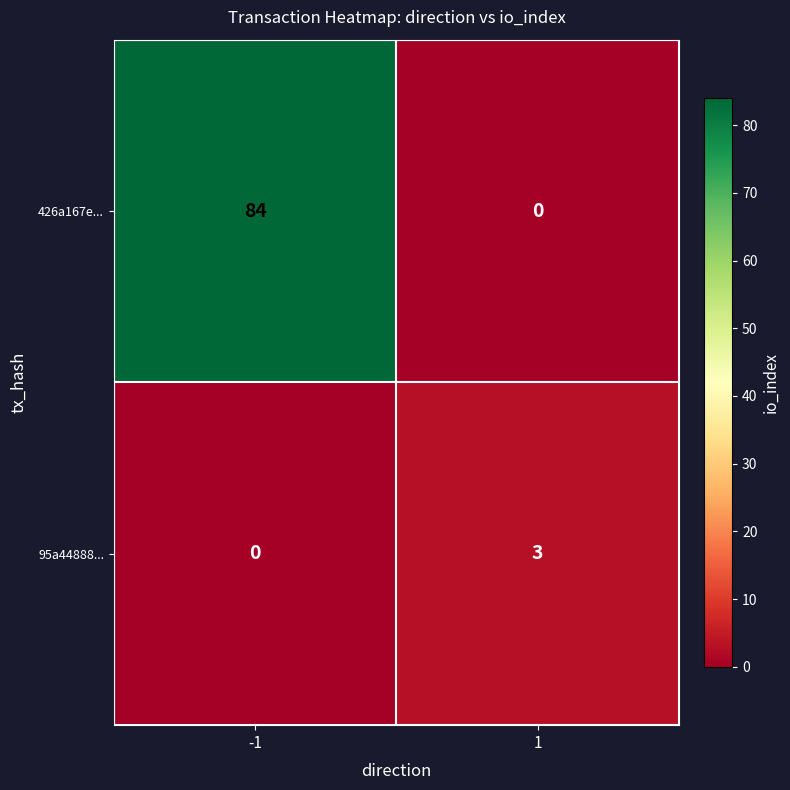

The 426a167e... series shows 0 at 1. True or false?

True